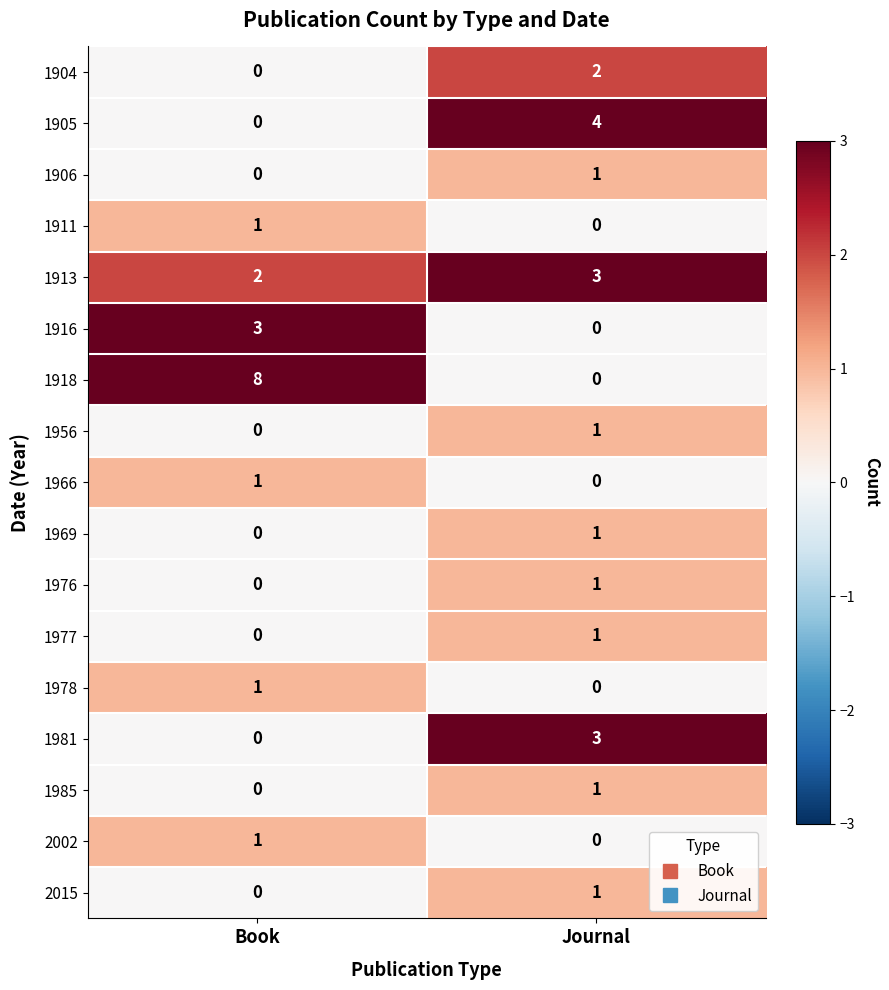

What is the sum of the 1918 values at Book and Journal?

8